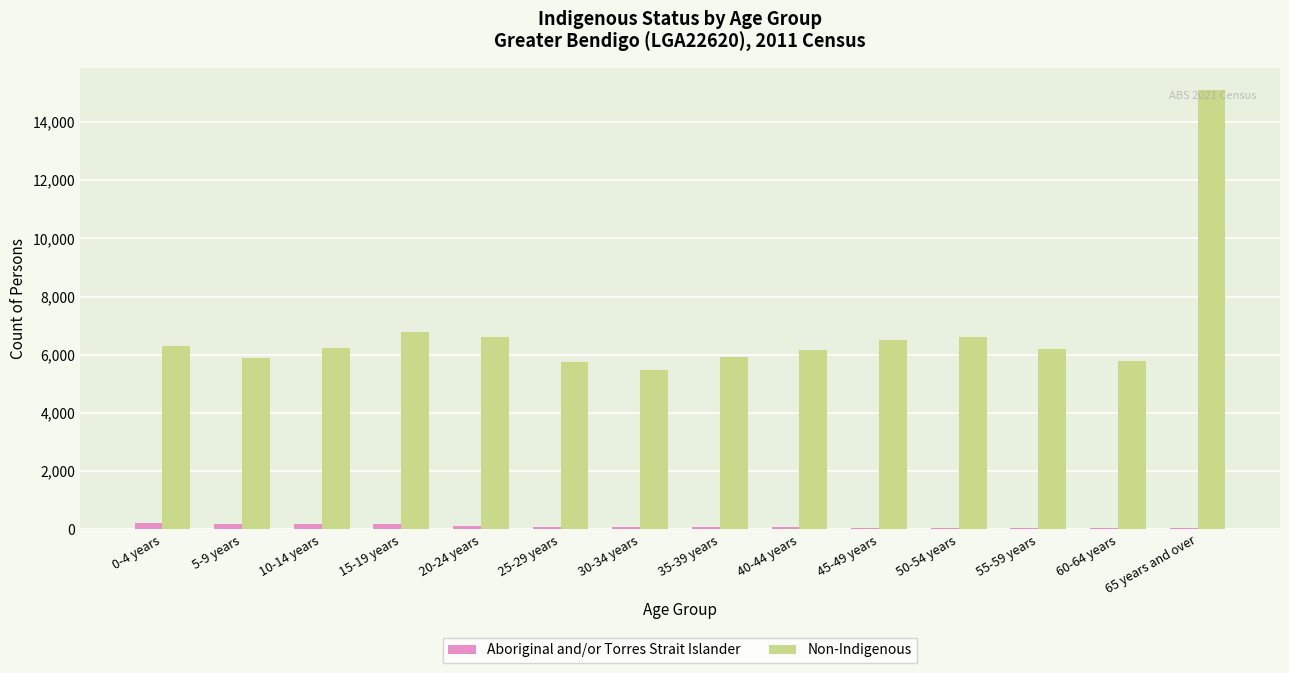

What is the greatest value displayed?

15111